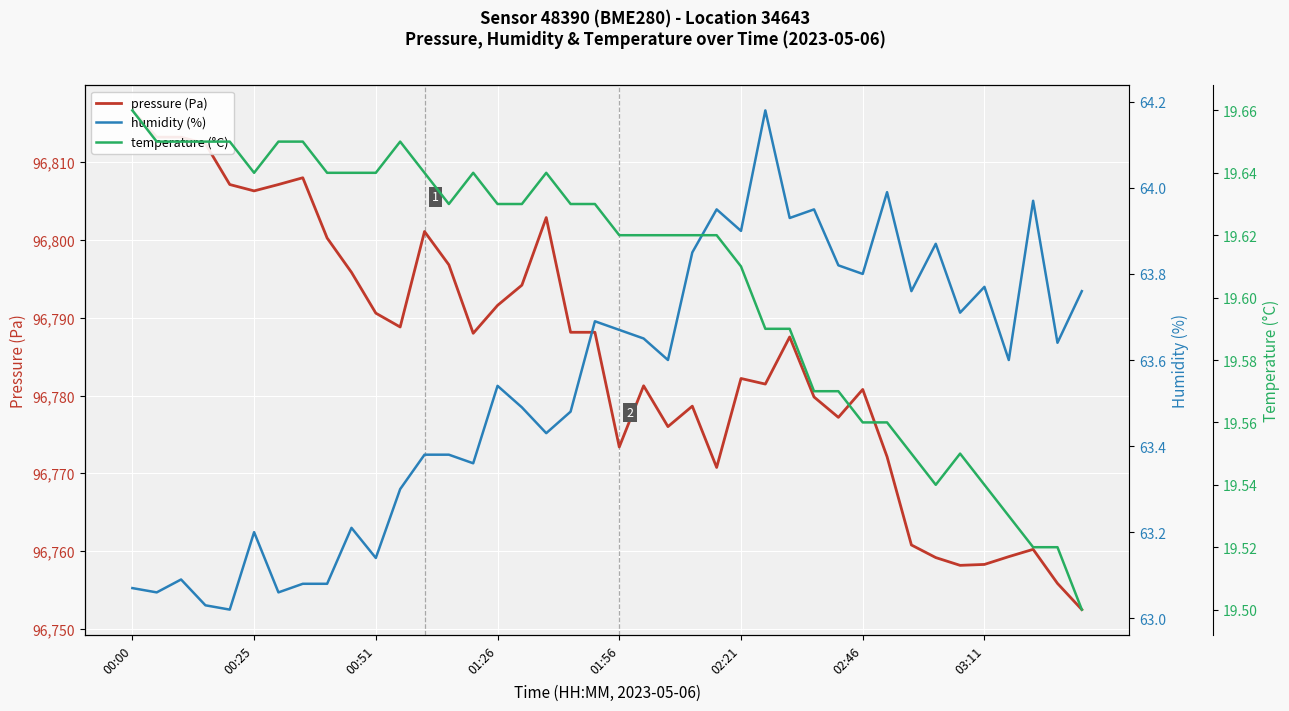

What is the sum of the pressure (Pa) values at 14 and 39?

193540.5